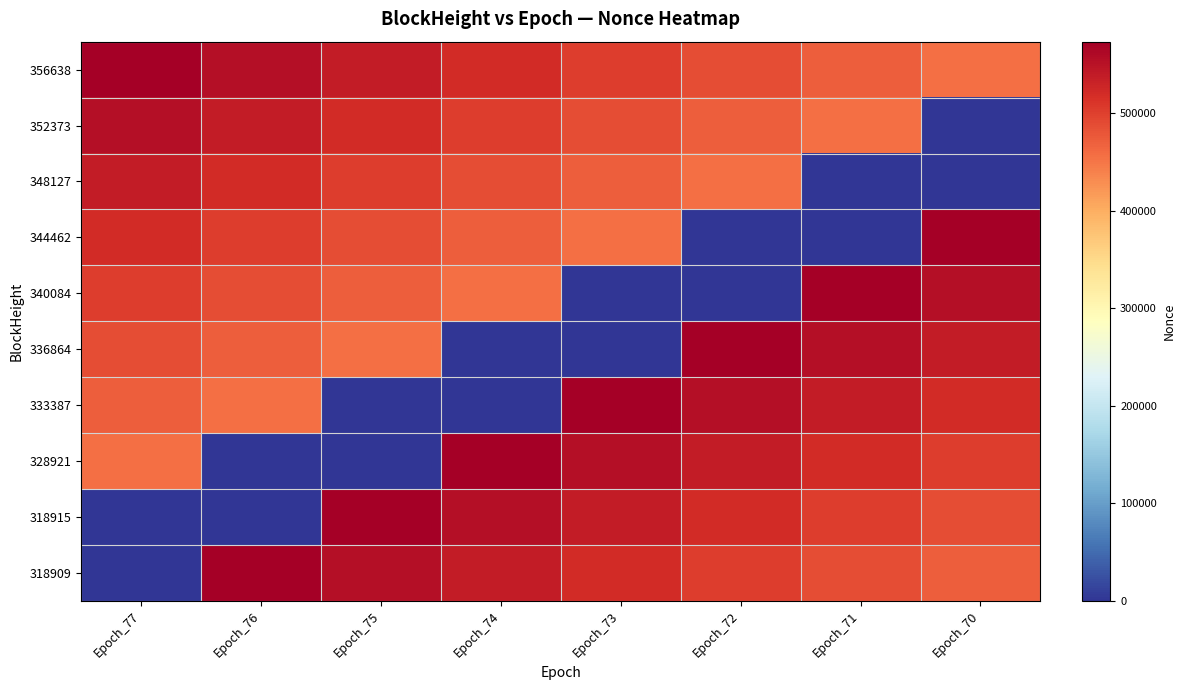

How many series are shown in this chart?

10